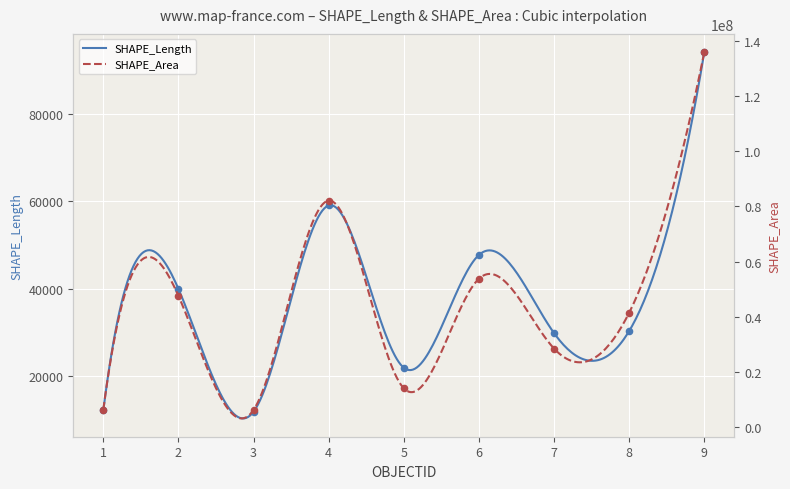

Which series has the widest spread of Y values?

SHAPE_Area